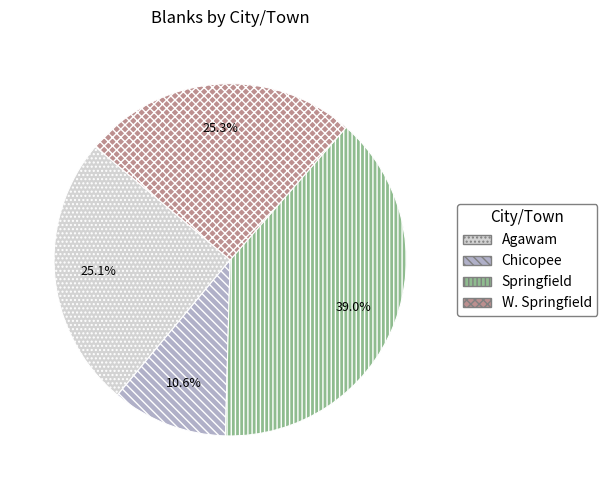

What portion of the pie excludes Chicopee?

89.4%